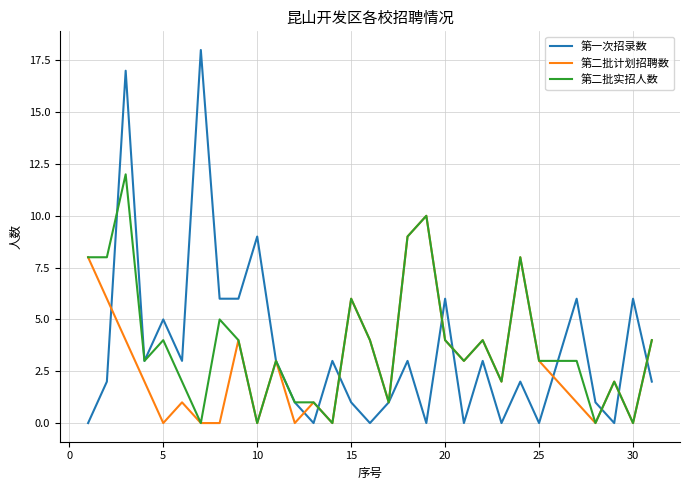

Which series has the largest range (max minus min)?

第一次招录数